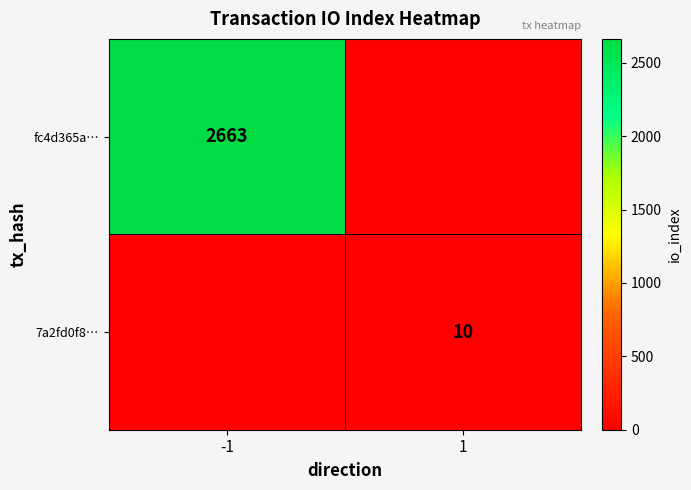

The fc4d365a… series shows 1410 at -1. True or false?

False